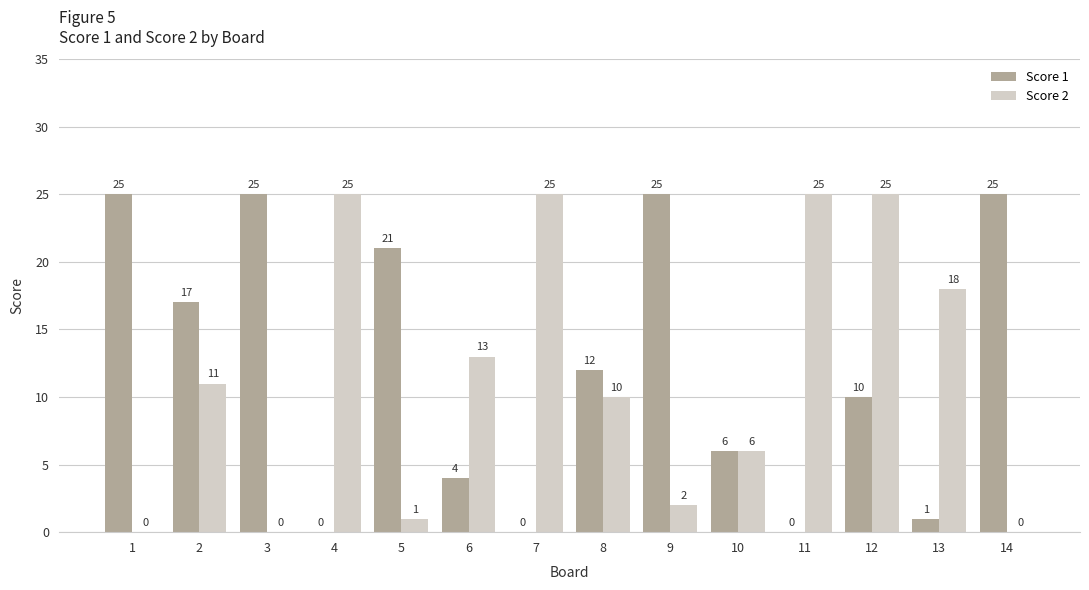

Between 2 and 9, which series saw the biggest shift?

Score 2